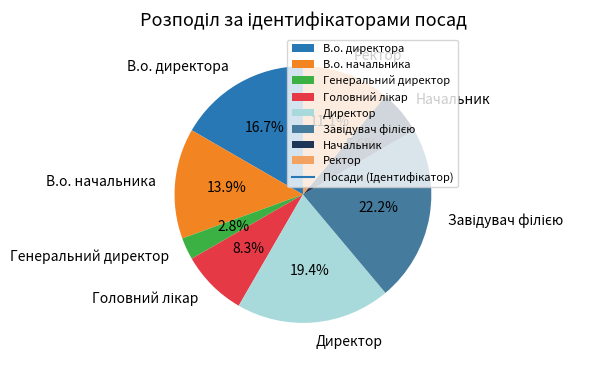

How many slices are in this pie chart?

8